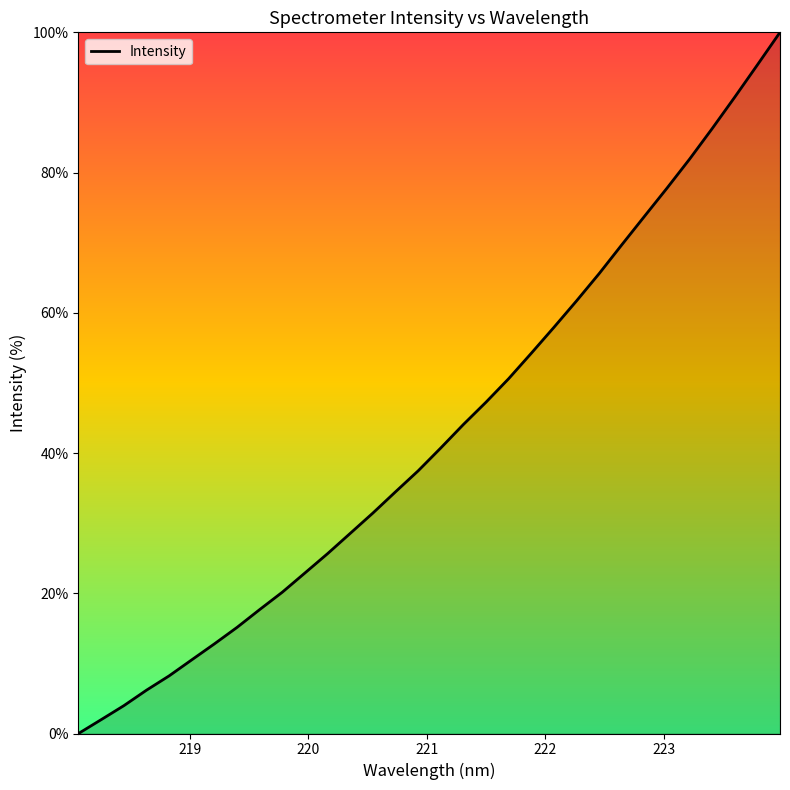

What is the greatest value displayed?

100.0